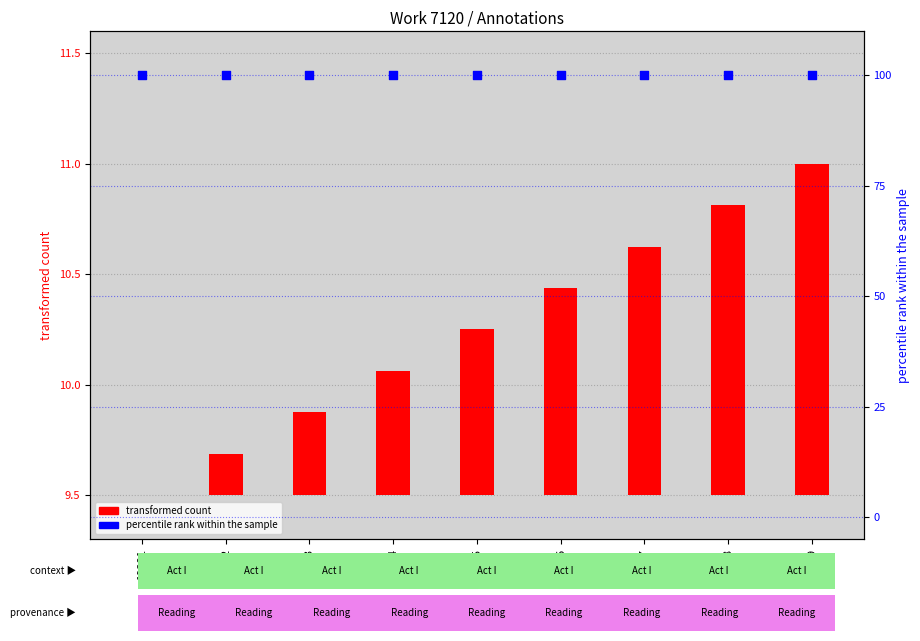

What is the total value across all series at 19298?

101.3